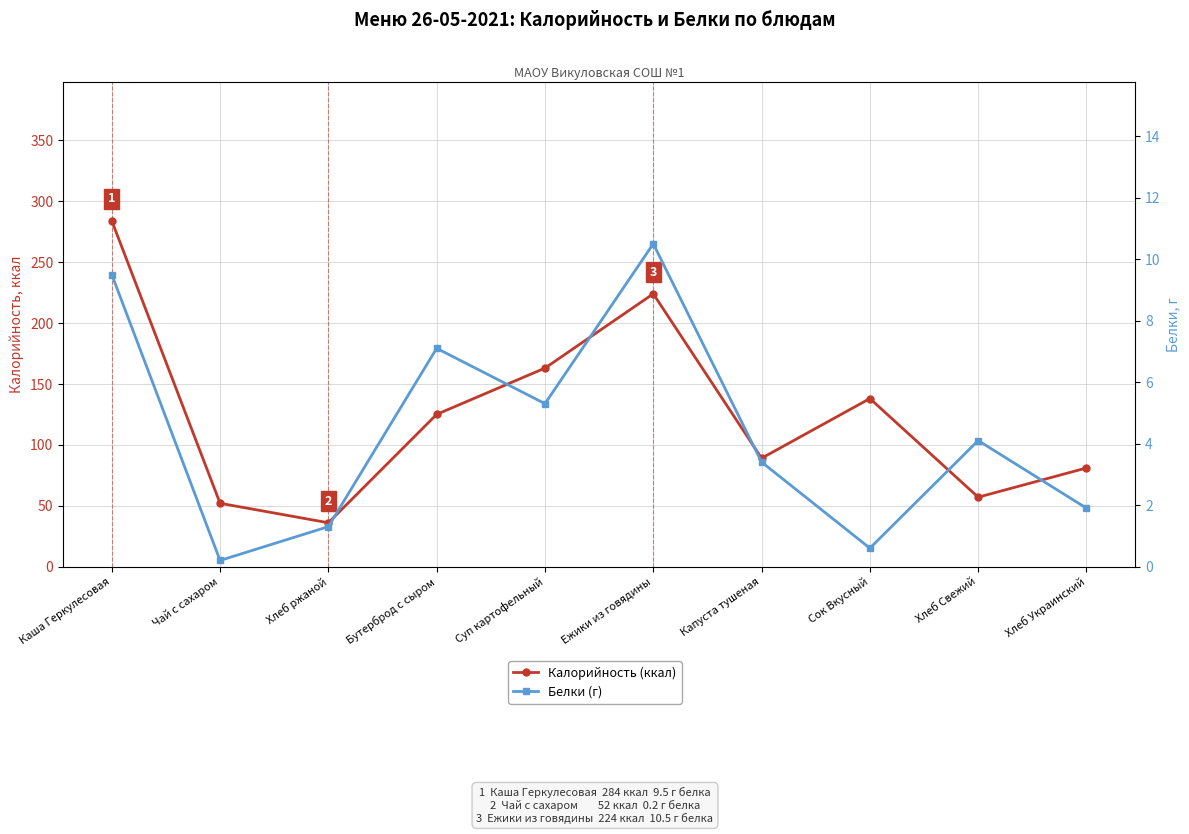

Where does the Белки (г) series first go above 4?

Каша Геркулесовая